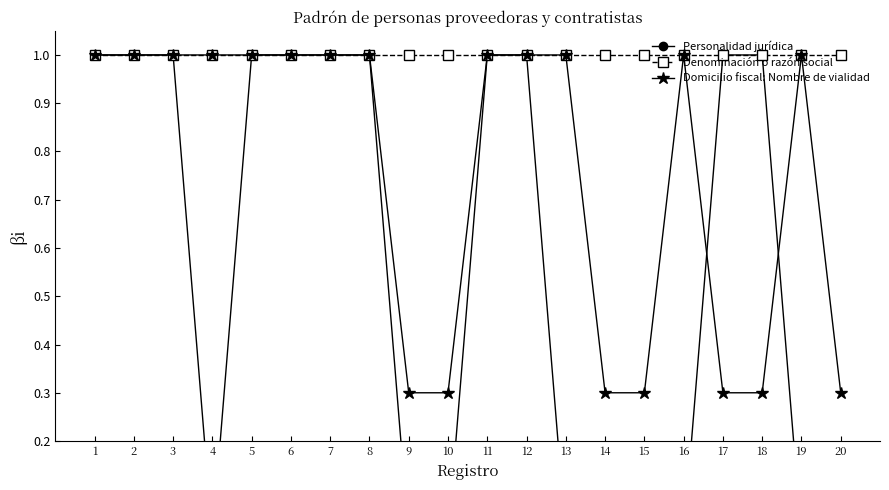

The value of Domicilio fiscal: Nombre de vialidad at 8 is 1.0. True or false?

True